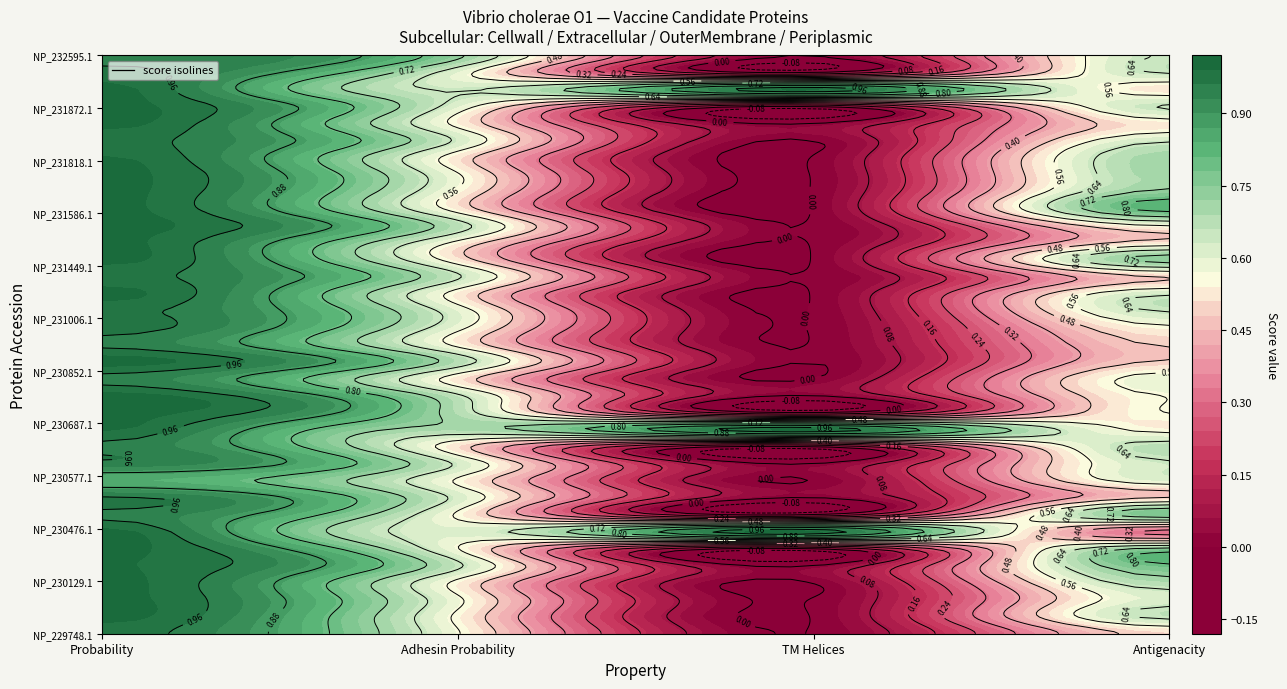

What is the average value of the NP_231449.1 series?

0.5